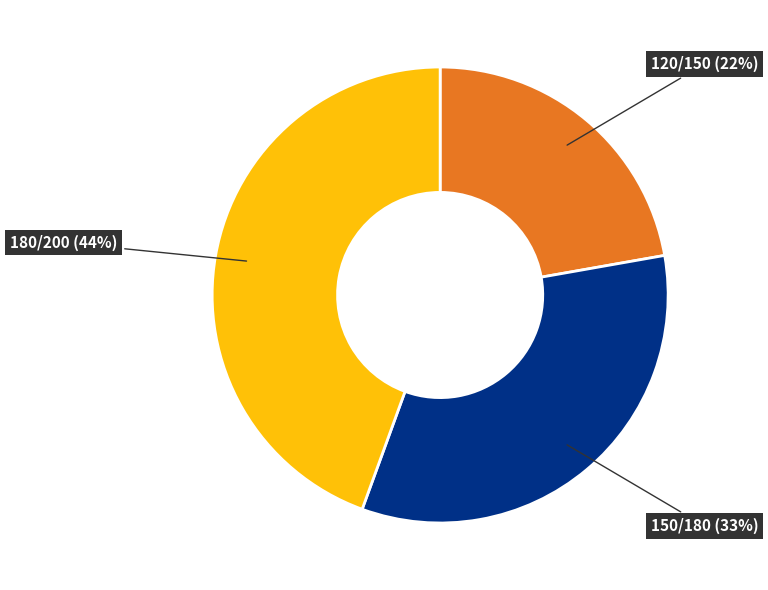

To the nearest percent, what portion does 120/150 represent?

22%